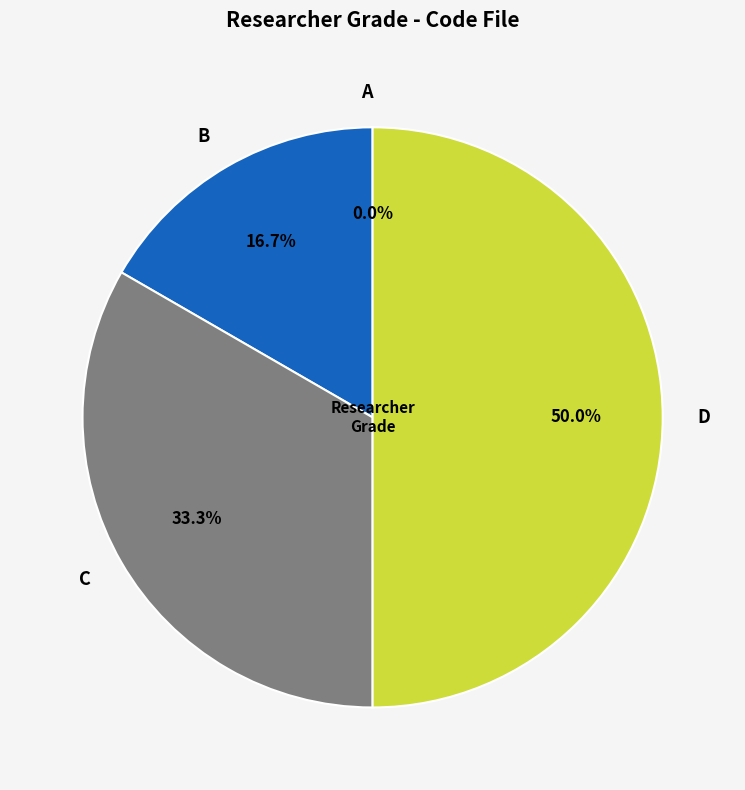

Is it true that D is 50% of the pie?

True